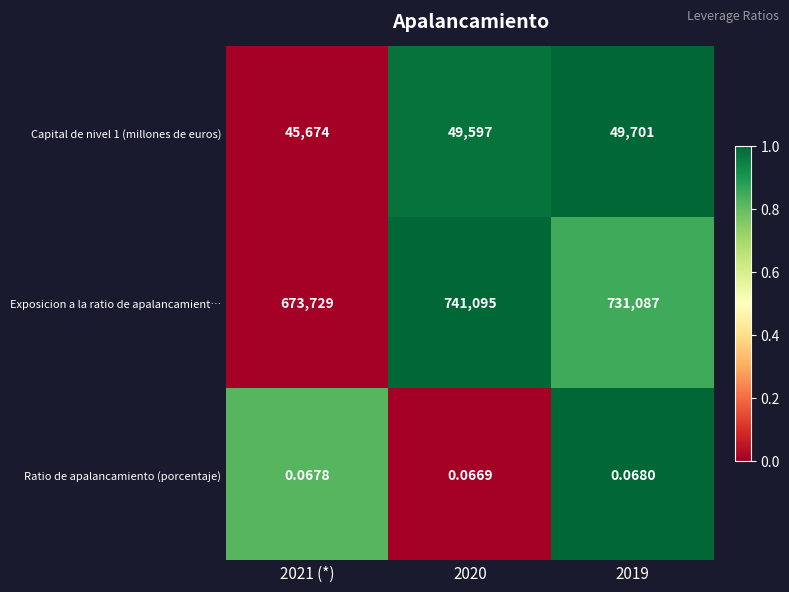

Which series has the largest total across all categories?

Exposicion a la ratio de apalancamient…